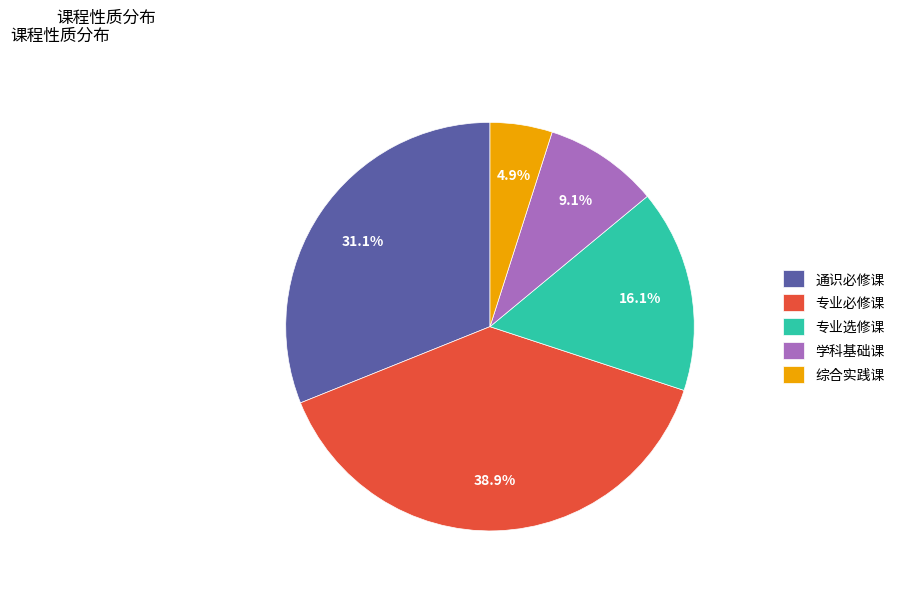

What is the smallest slice in the pie chart?

综合实践课